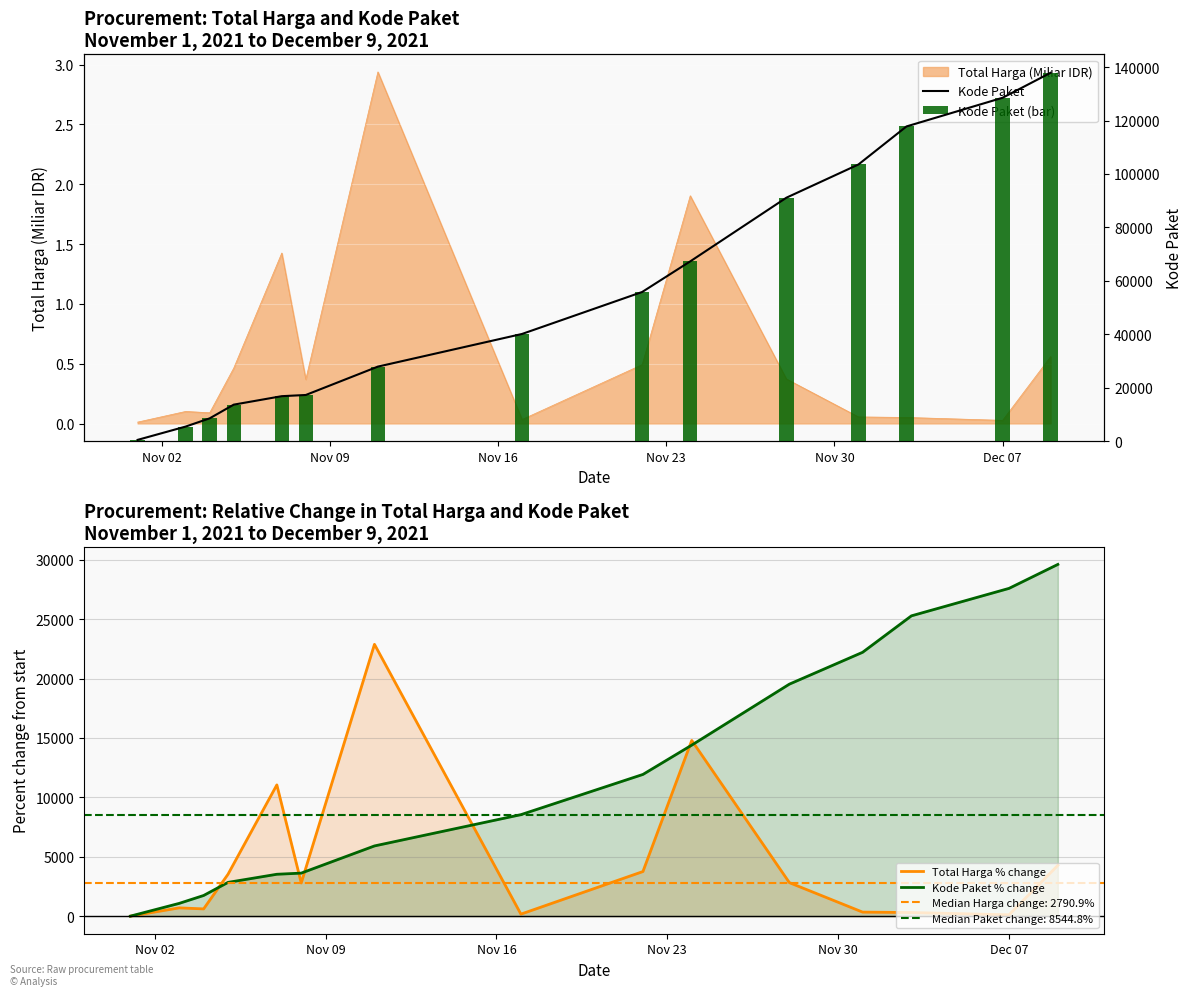

Which series has the largest range (max minus min)?

Kode Paket